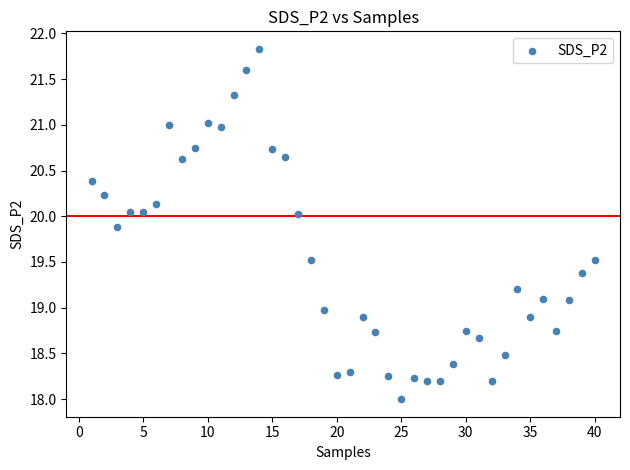

What is the range of X values (max minus min)?

39.0